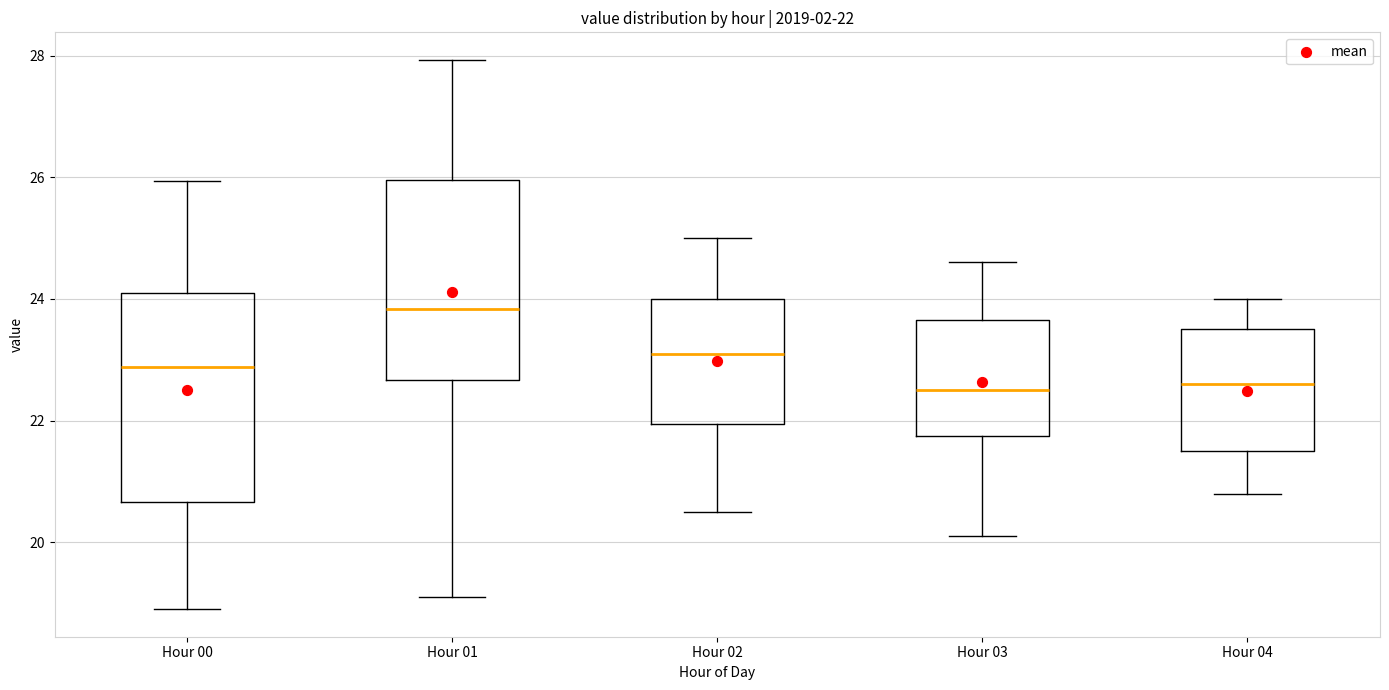

Which box has the highest median line?

Hour 01